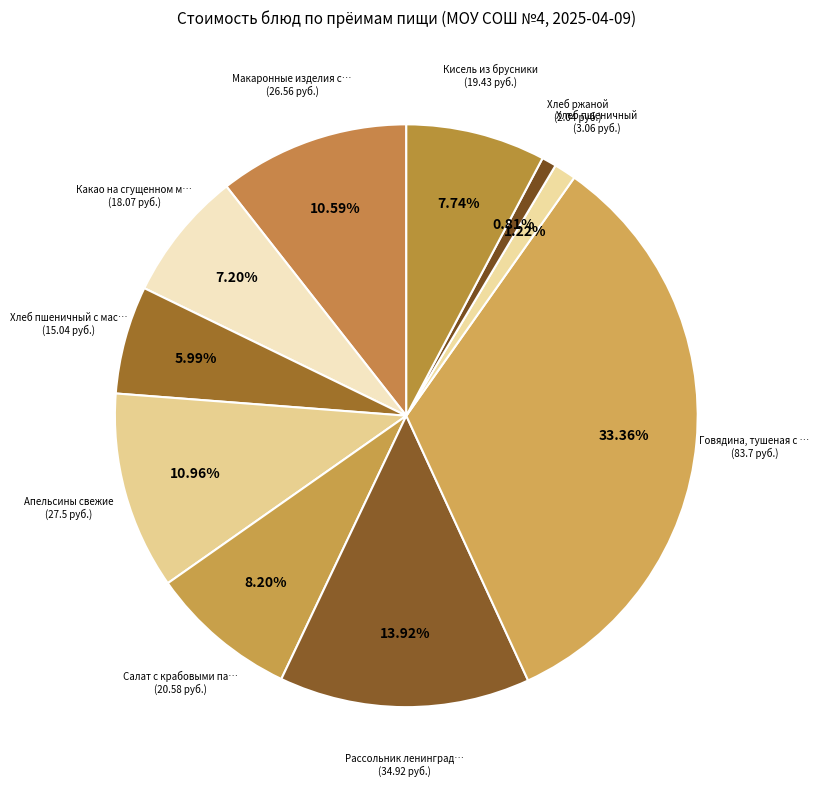

Count the number of slices in the pie.

10